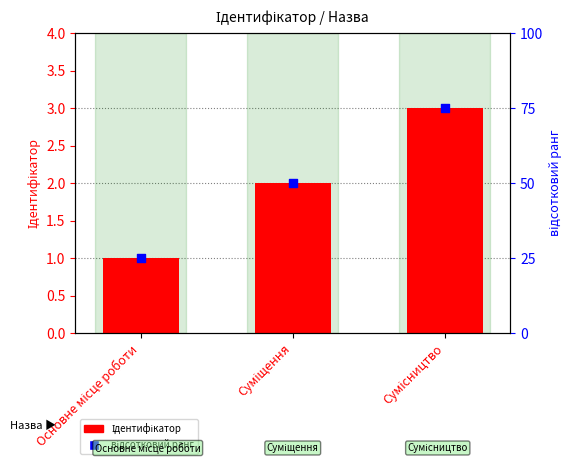

At which category is the sum across all series the highest?

Сумісництво